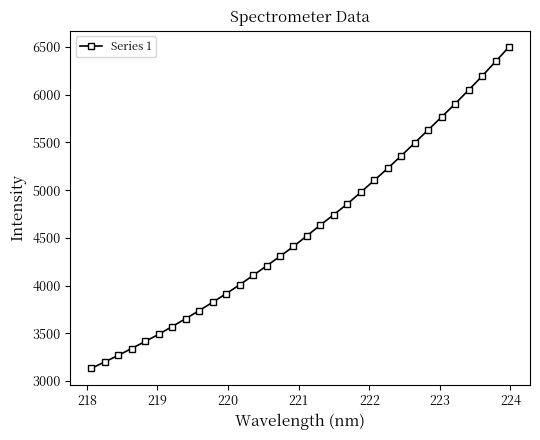

What is the greatest value displayed?

6501.3